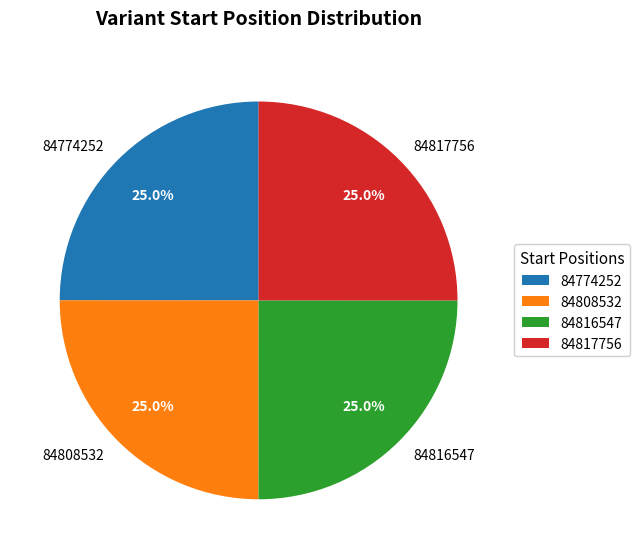

True or false: 84774252 accounts for 25% of the total.

True